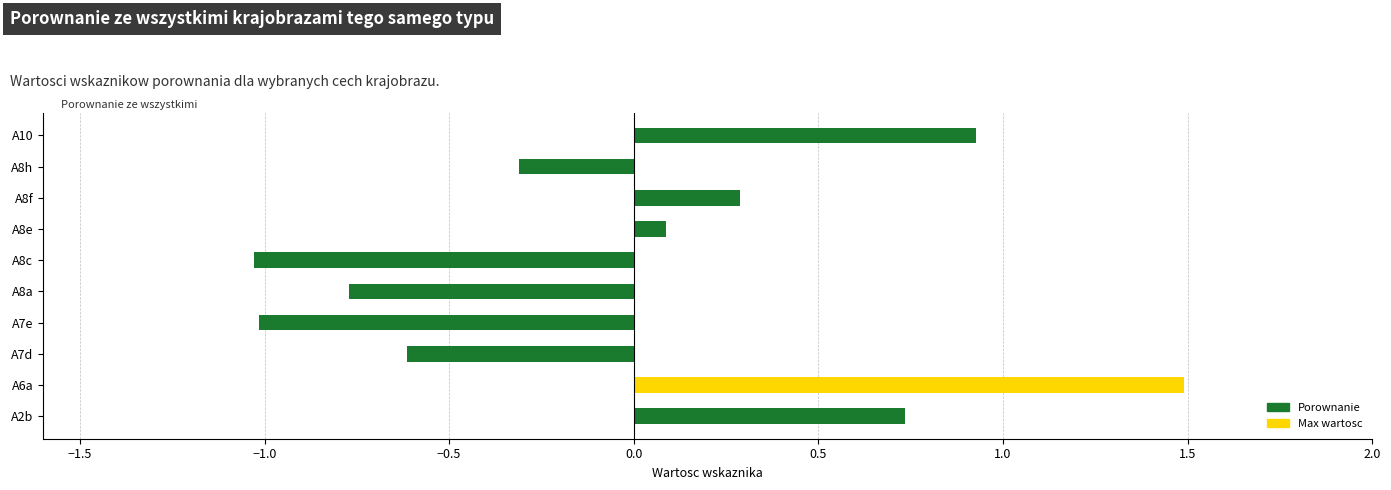

At which category does the chart reach its peak across all series?

A6a